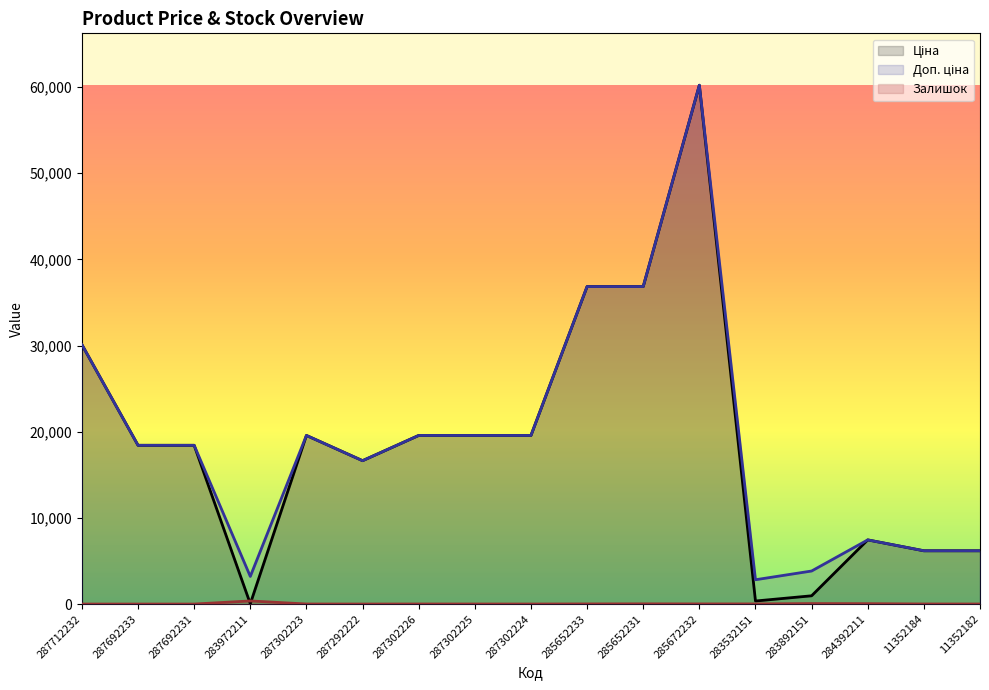

Read the Доп. ціна (line) value at 287692231.

18420.9